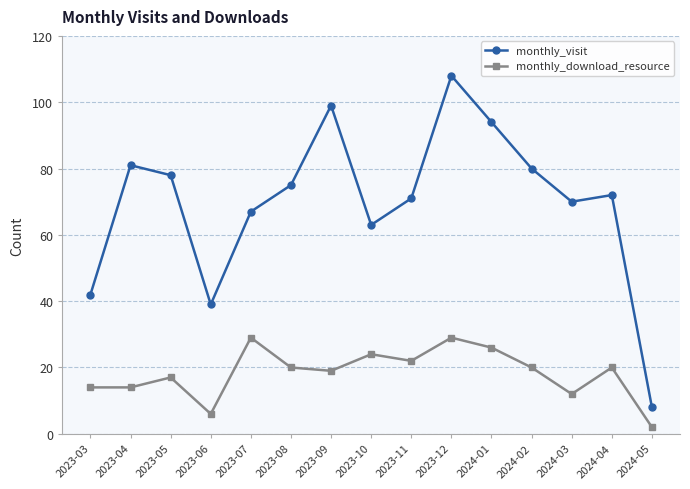

Is this an area chart (filled region under the line)?

No